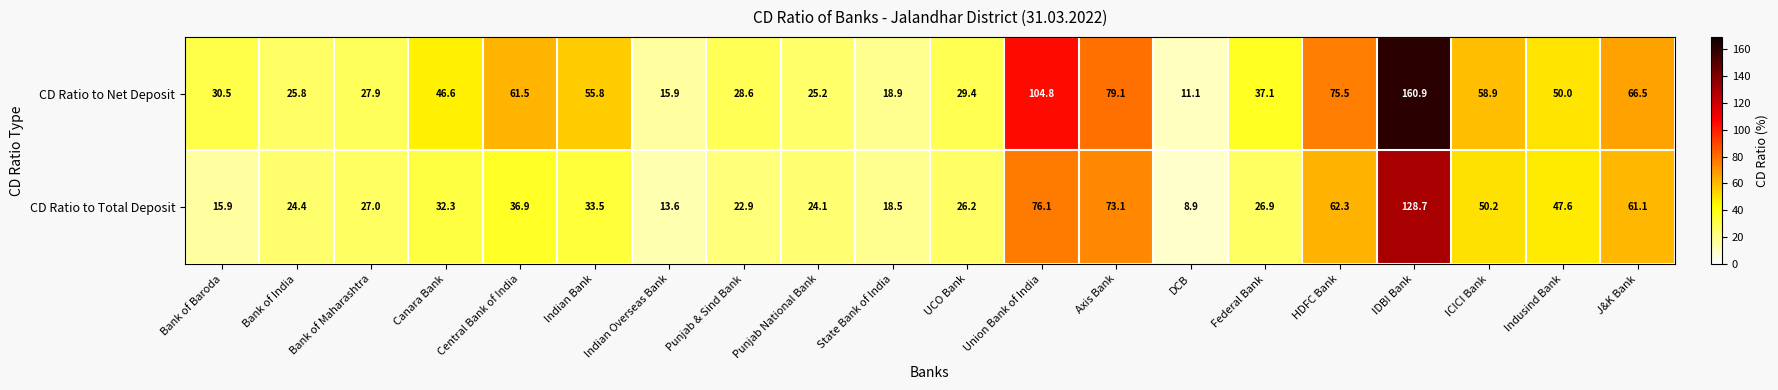

At which label does CD Ratio to Net Deposit first exceed 46?

Canara Bank